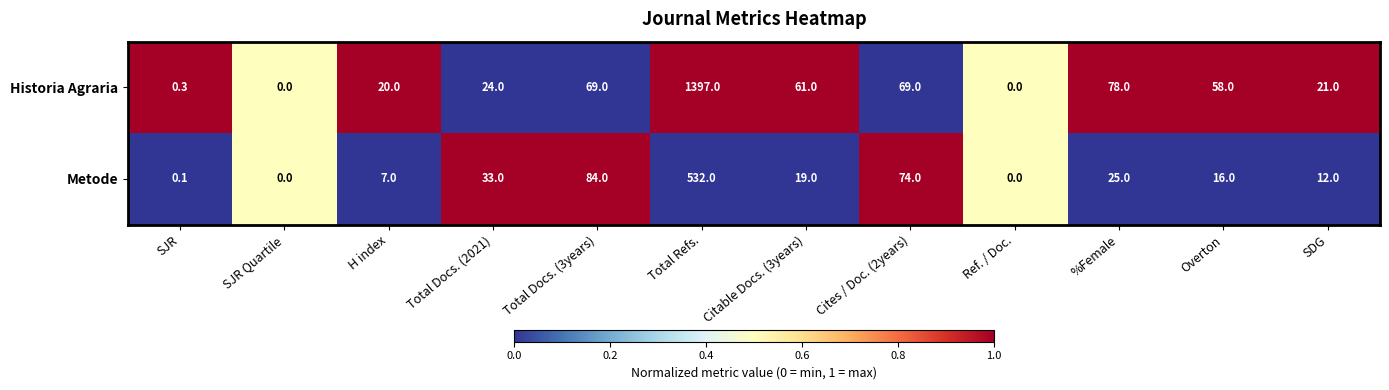

Rank the series by their average value, from highest to lowest.

Historia Agraria, Metode